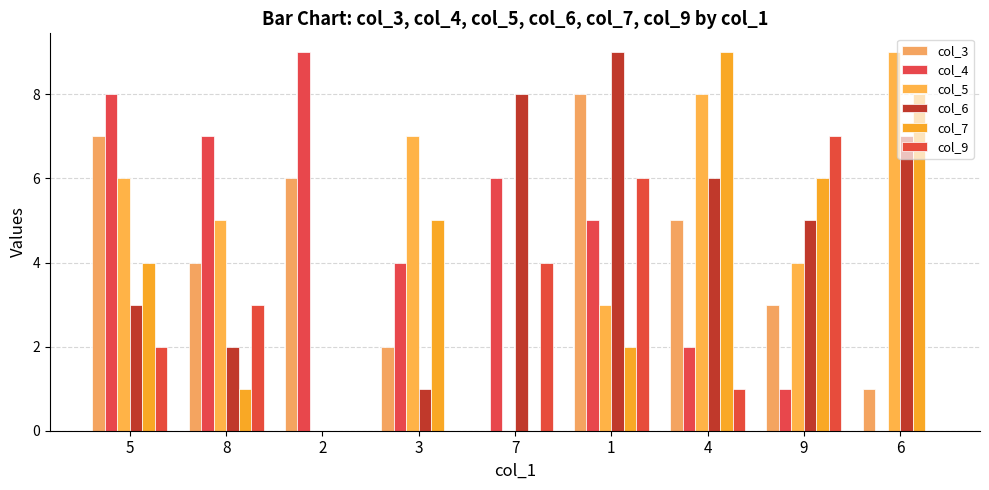

How many groups of bars are there?

9